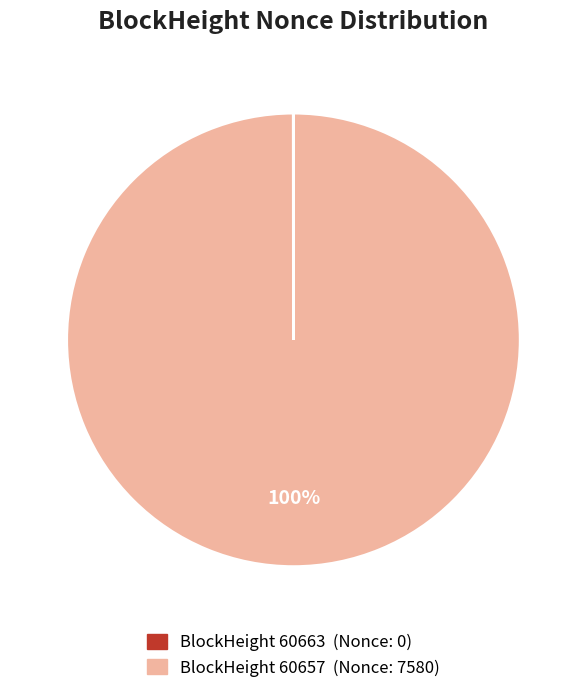

To the nearest percent, what is the average slice percentage?

50%